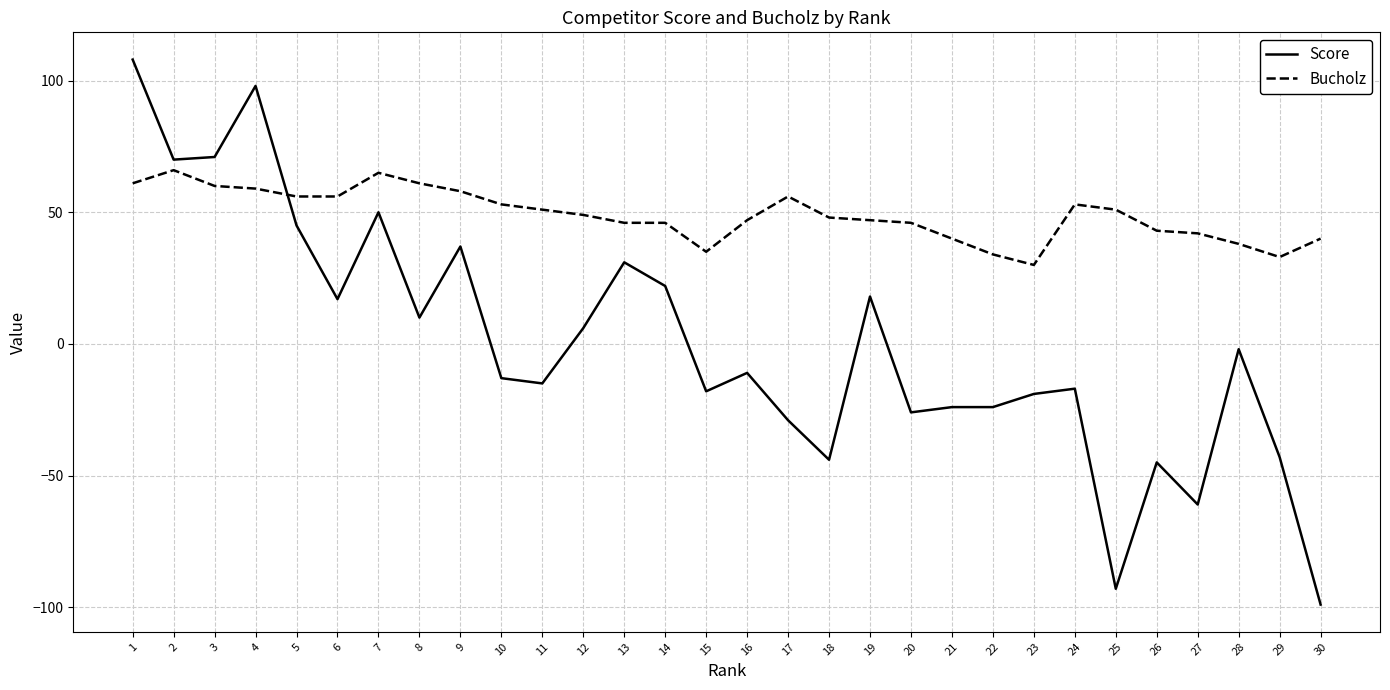

Reading left to right, list all the values displayed in this chart.

Score: 108	70	71	98	45	17	50	10	37	-13	-15	6	31	22	-18	-11	-29	-44	18	-26	-24	-24	-19	-17	-93	-45	-61	-2	-43	-99
Bucholz: 61	66	60	59	56	56	65	61	58	53	51	49	46	46	35	47	56	48	47	46	40	34	30	53	51	43	42	38	33	40